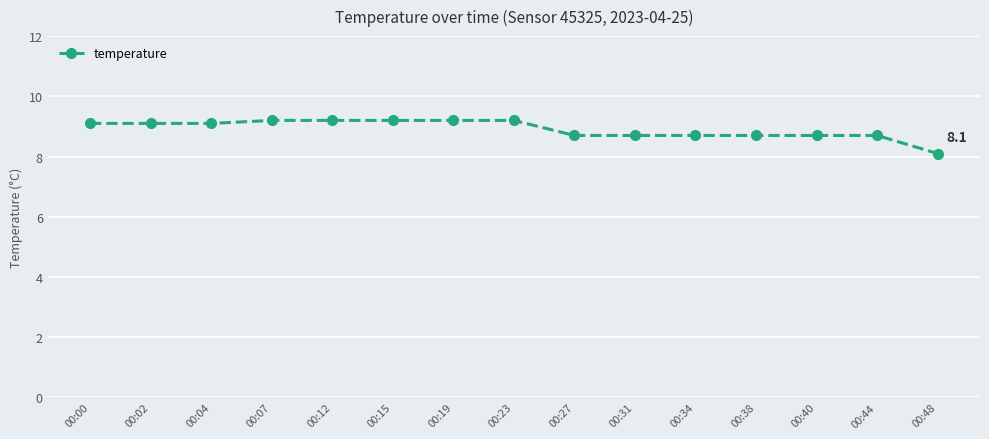

What is the difference between the maximum and minimum values?

1.1